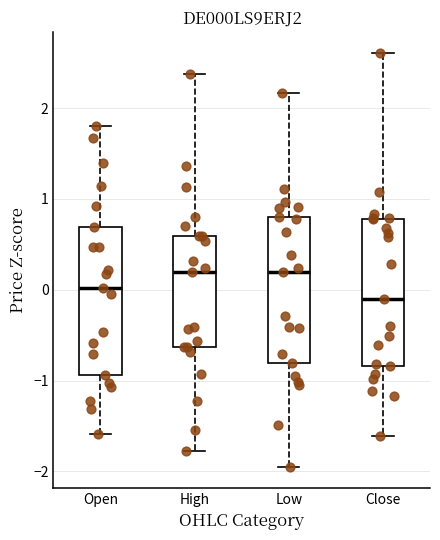

Reading left to right, transcribe this box plot: for each box, give where its median line is, the range the box spans, and where its two whiskers end, as read against the y-axis. The values are not printed on the chart, so give them approximately, as read against the axis.

Open: median 0.0, box -0.9 to 0.7, whiskers -1.6 to 1.8
High: median 0.2, box -0.6 to 0.6, whiskers -1.8 to 2.4
Low: median 0.2, box -0.8 to 0.8, whiskers -2.0 to 2.2
Close: median -0.1, box -0.8 to 0.8, whiskers -1.6 to 2.6